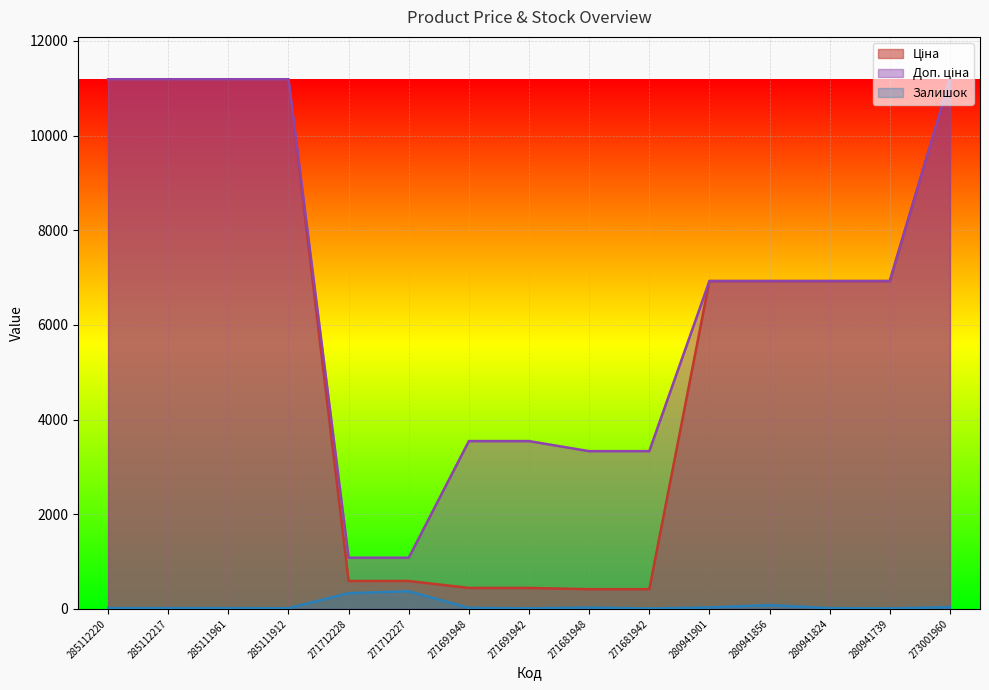

Which category has the lowest value in the Залишок series?

271681942